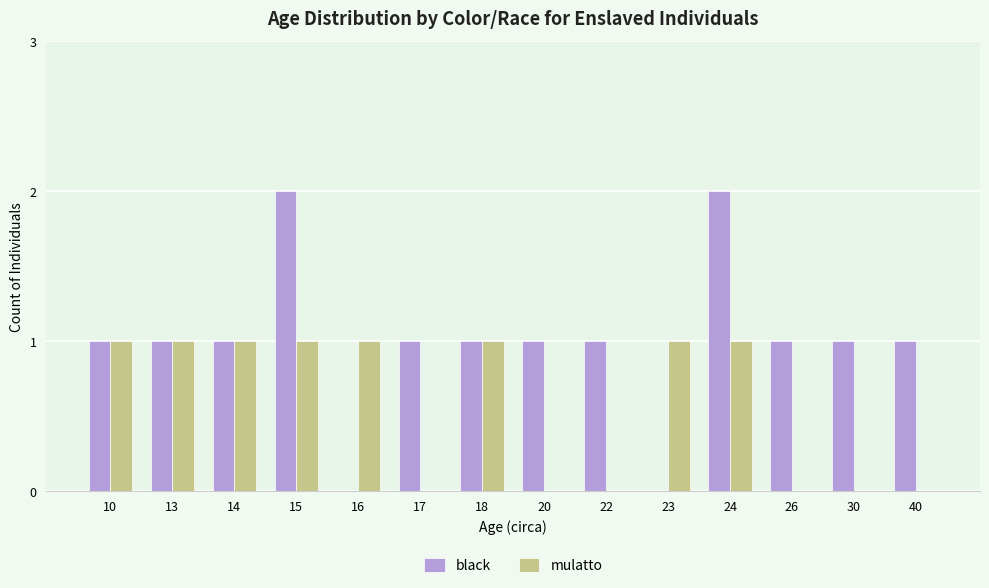

The mulatto series shows 0 at 30. True or false?

True